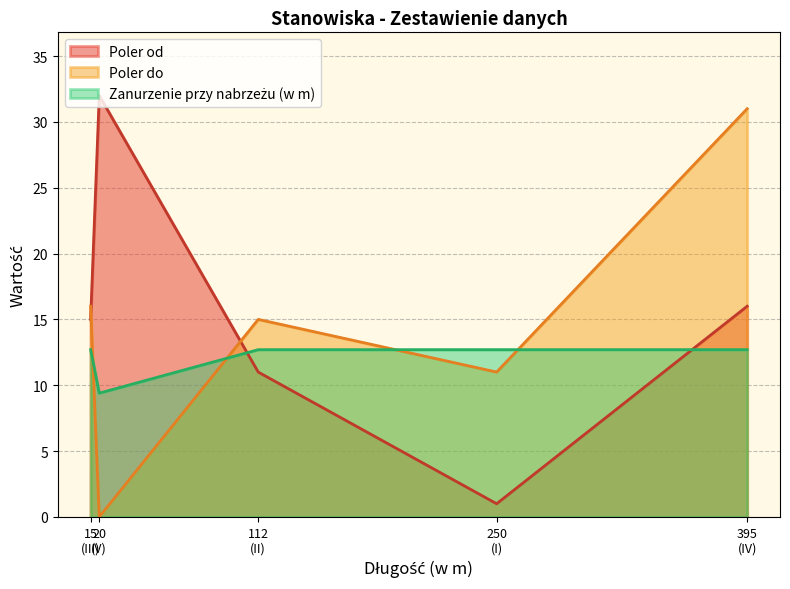

What is the difference between the second highest and minimum values in the Poler do series?

16.0